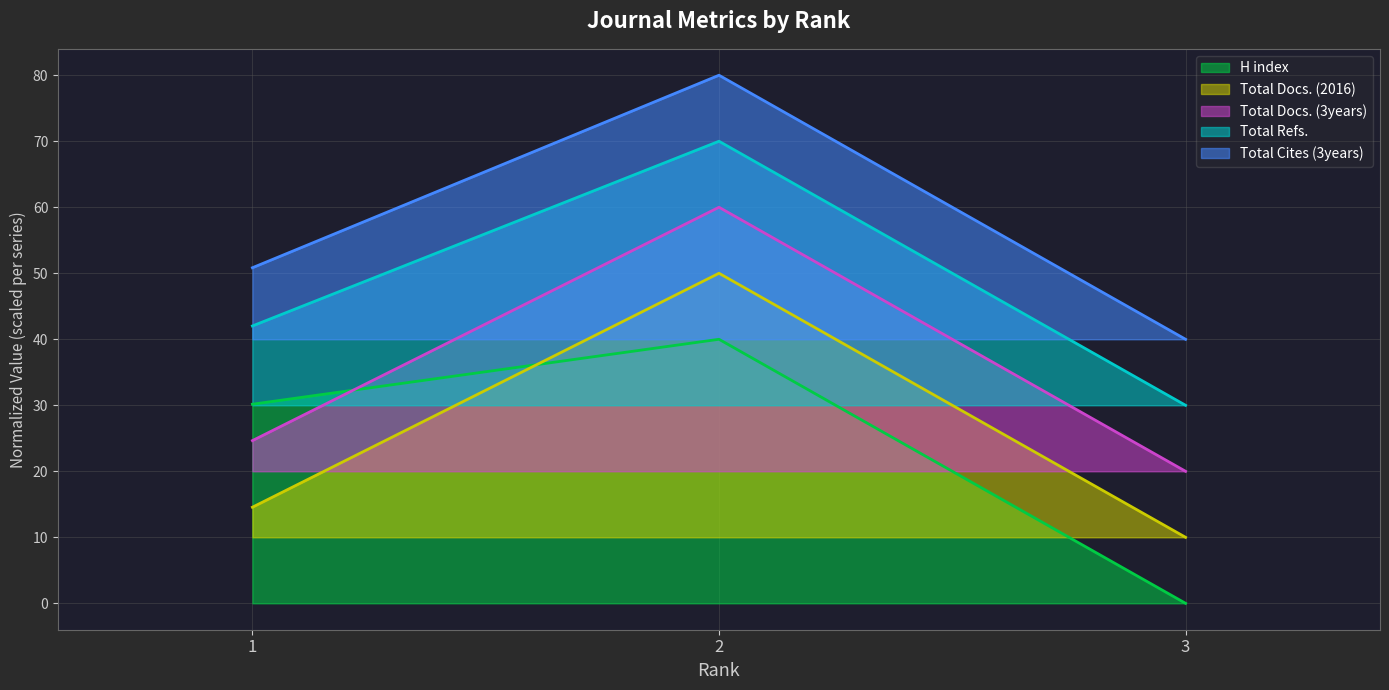

Which category has the lowest value in the Total Docs. (2016) series?

3